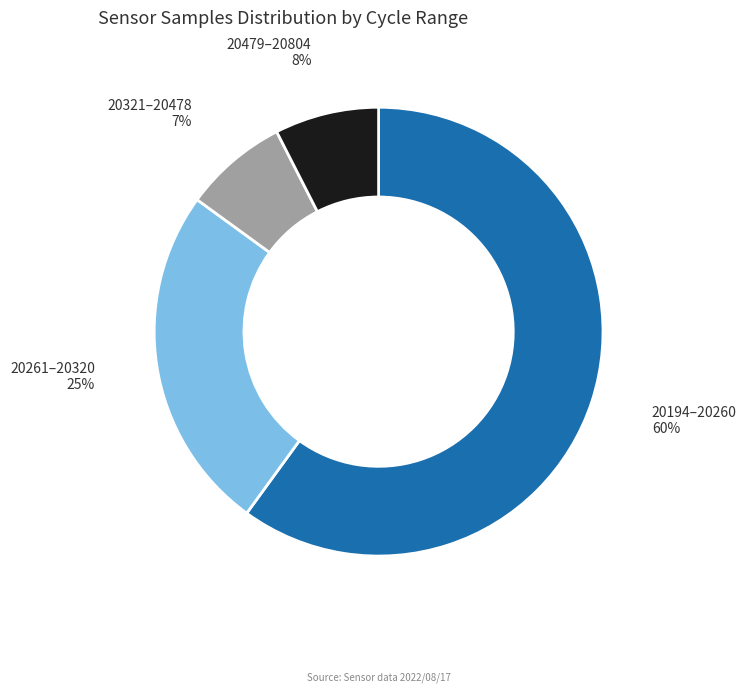

To the nearest percent, what is the difference between the largest and smallest slice percentages?

53%